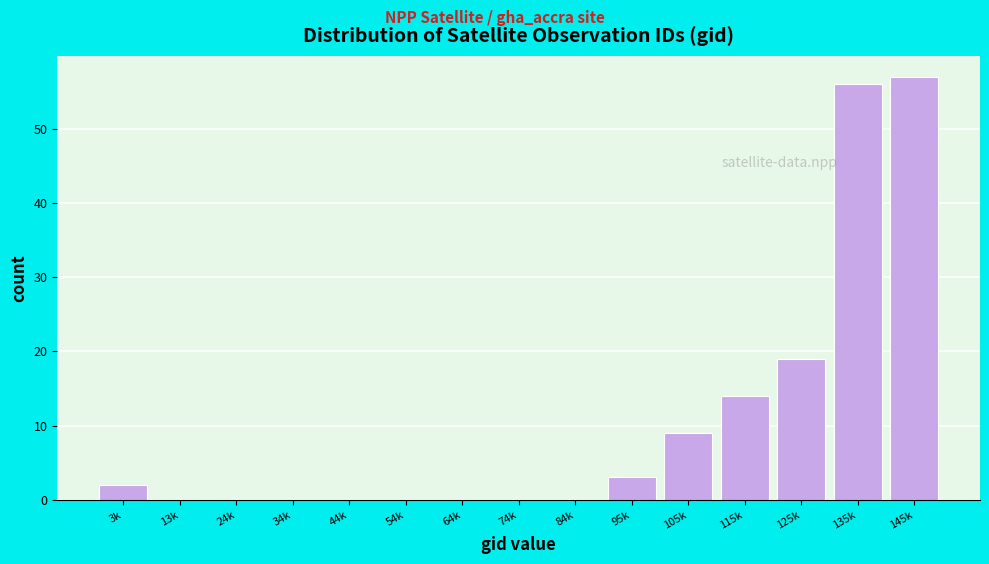

Reading right to left, what are all the values shown in this chart?

145k=57	135k=56	125k=19	115k=14	105k=9	95k=3	84k=0	74k=0	64k=0	54k=0	44k=0	34k=0	24k=0	13k=0	3k=2